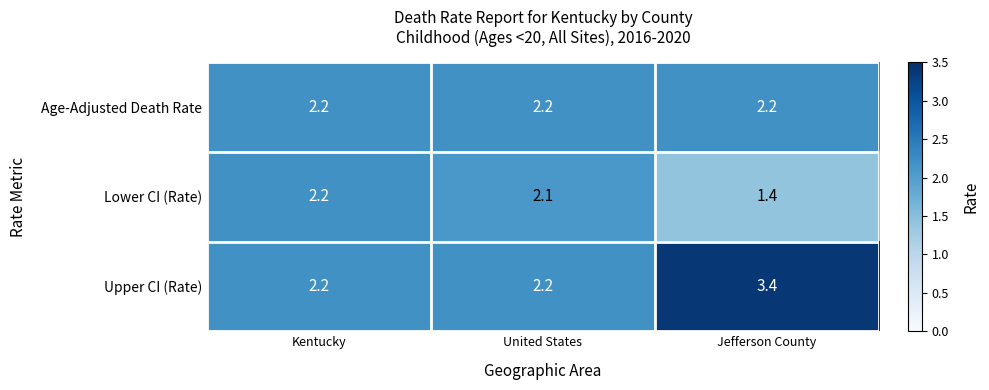

What is the maximum value shown in the chart?

3.4